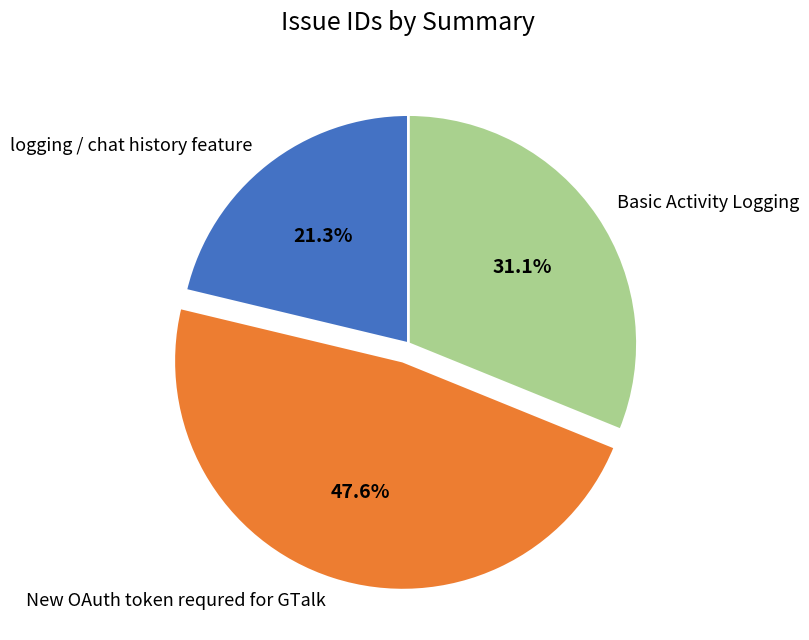

Which category has the biggest portion of the pie?

New OAuth token requred for GTalk